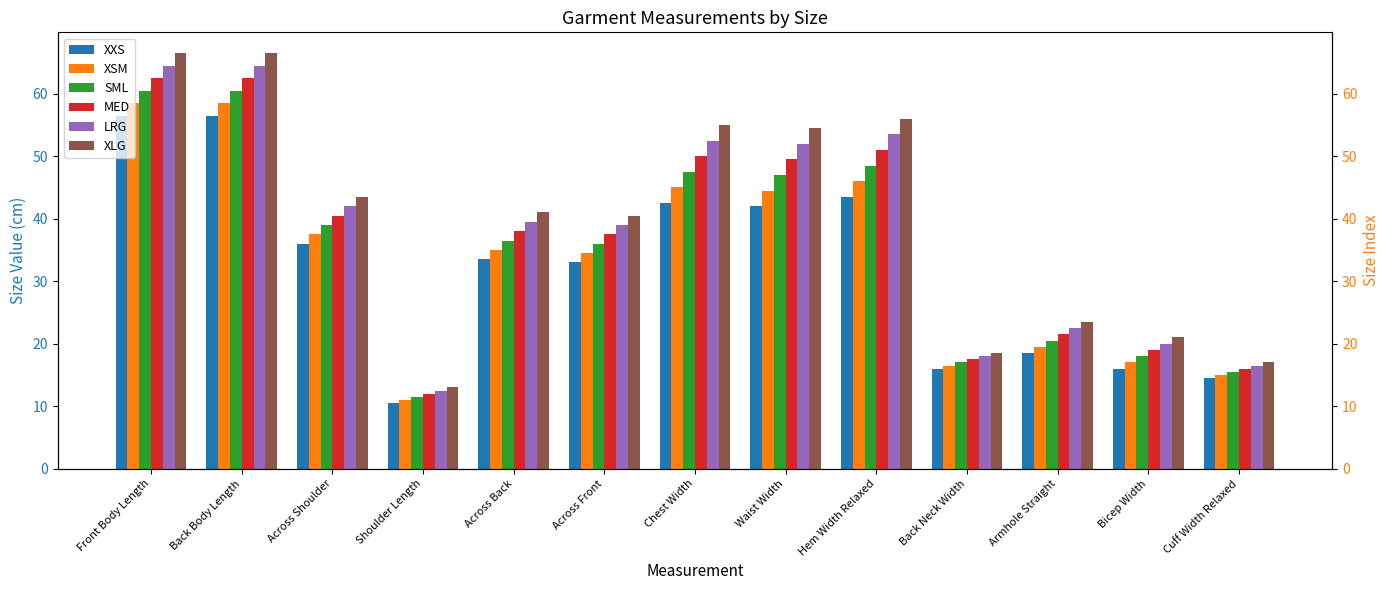

Are the bars horizontal?

No